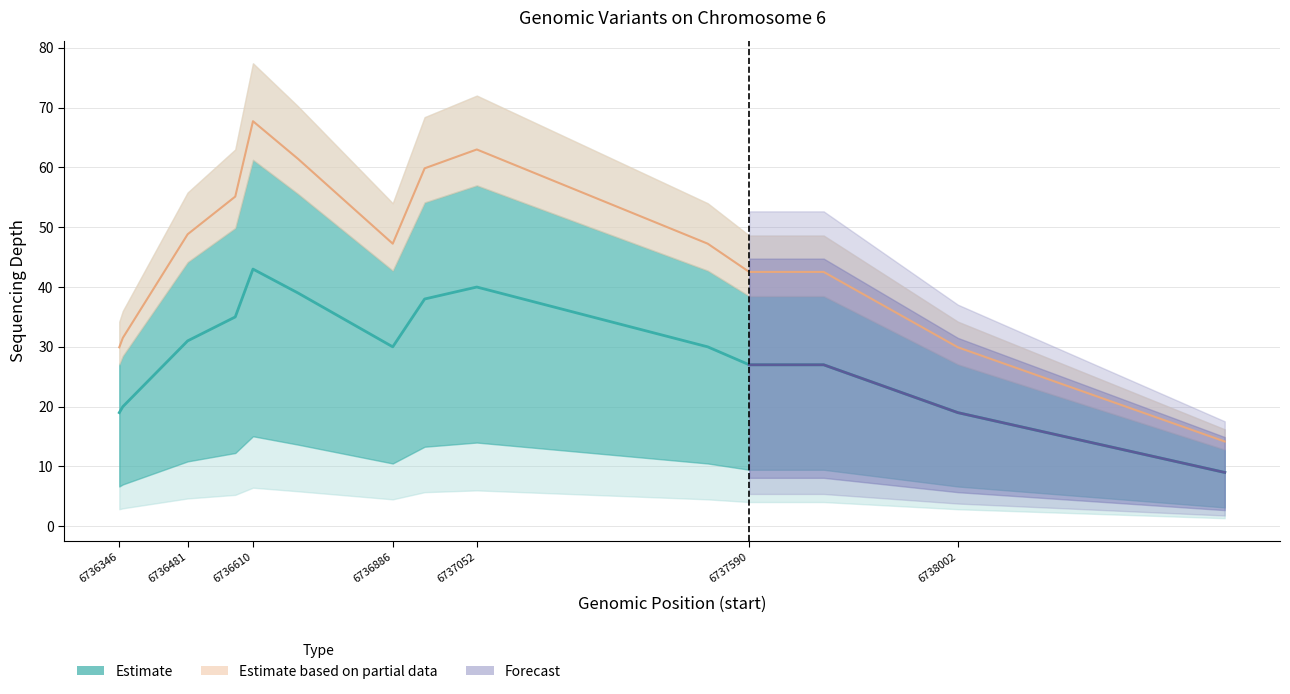

How many data points are less than 30?

6